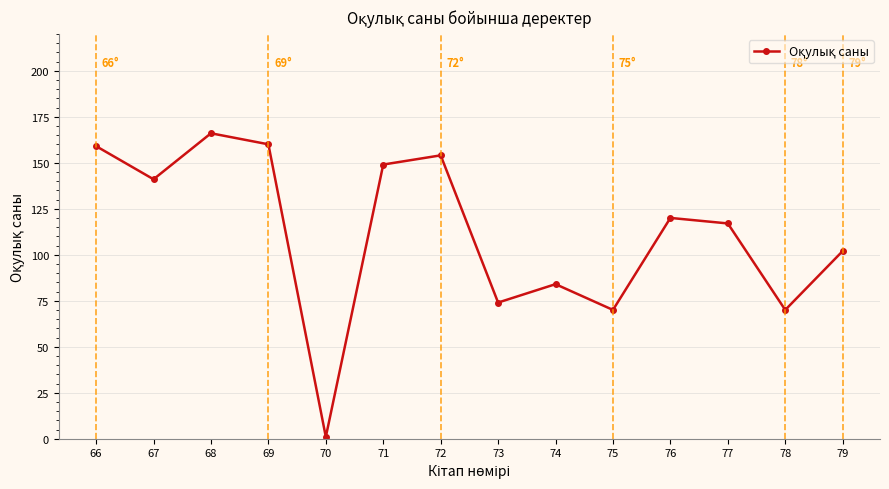

Between 79 and 77, which is larger?

77